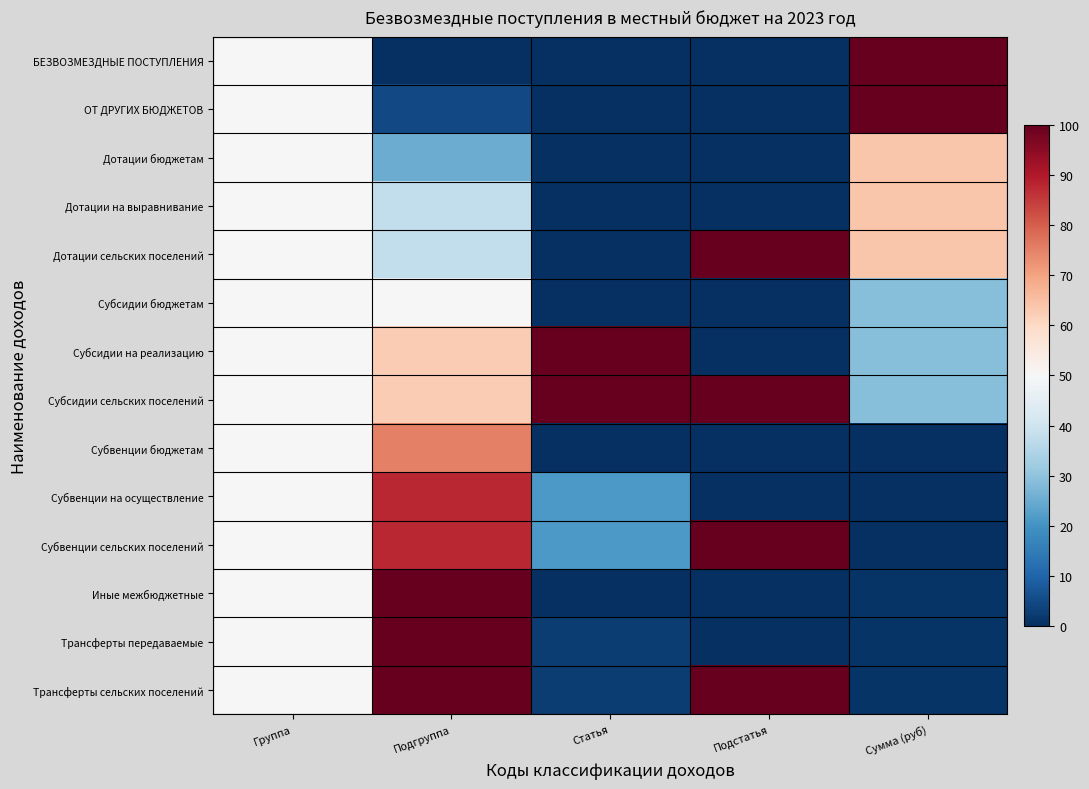

Rank the series by their maximum value, from lowest to highest.

Субсидии бюджетам, Дотации бюджетам, Дотации на выравнивание, Субвенции бюджетам, Субвенции на осуществление, БЕЗВОЗМЕЗДНЫЕ ПОСТУПЛЕНИЯ, ОТ ДРУГИХ БЮДЖЕТОВ, Дотации сельских поселений, Субсидии на реализацию, Субсидии сельских поселений, Субвенции сельских поселений, Иные межбюджетные, Трансферты передаваемые, Трансферты сельских поселений